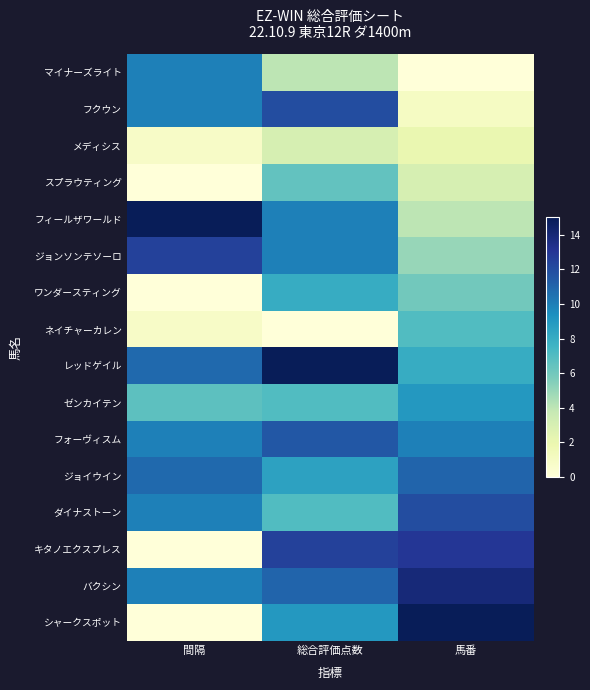

At which category is the sum across all series the highest?

総合評価点数